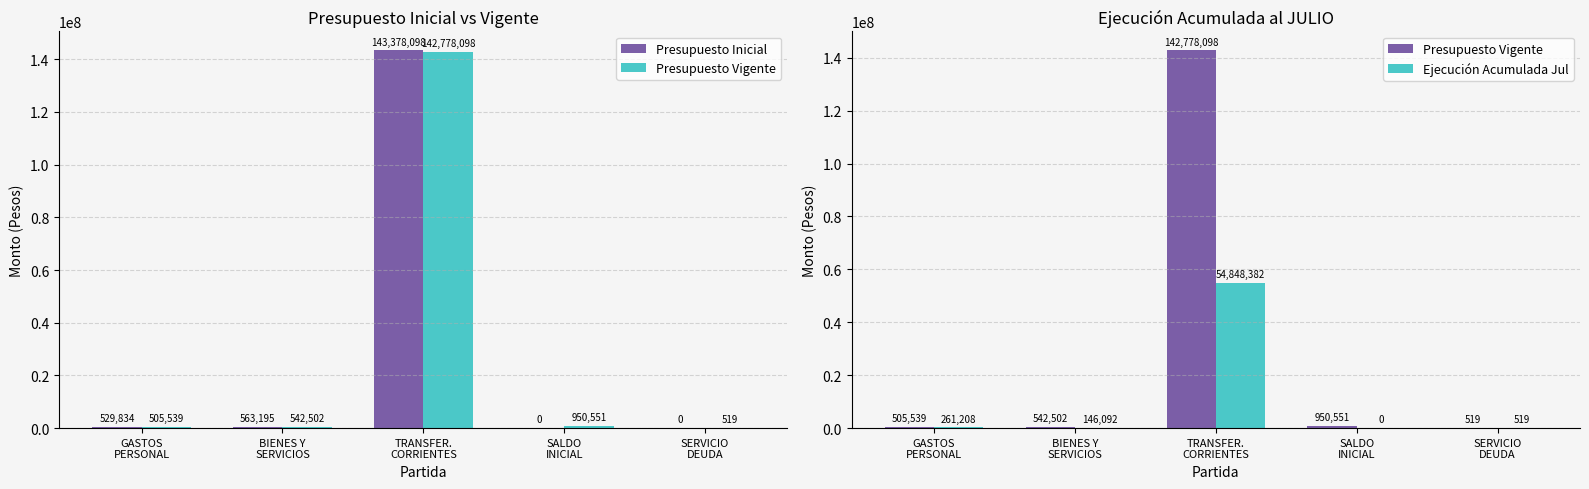

At which label is Ejecución Acumulada Jul closest to 27424191?

GASTOS
PERSONAL